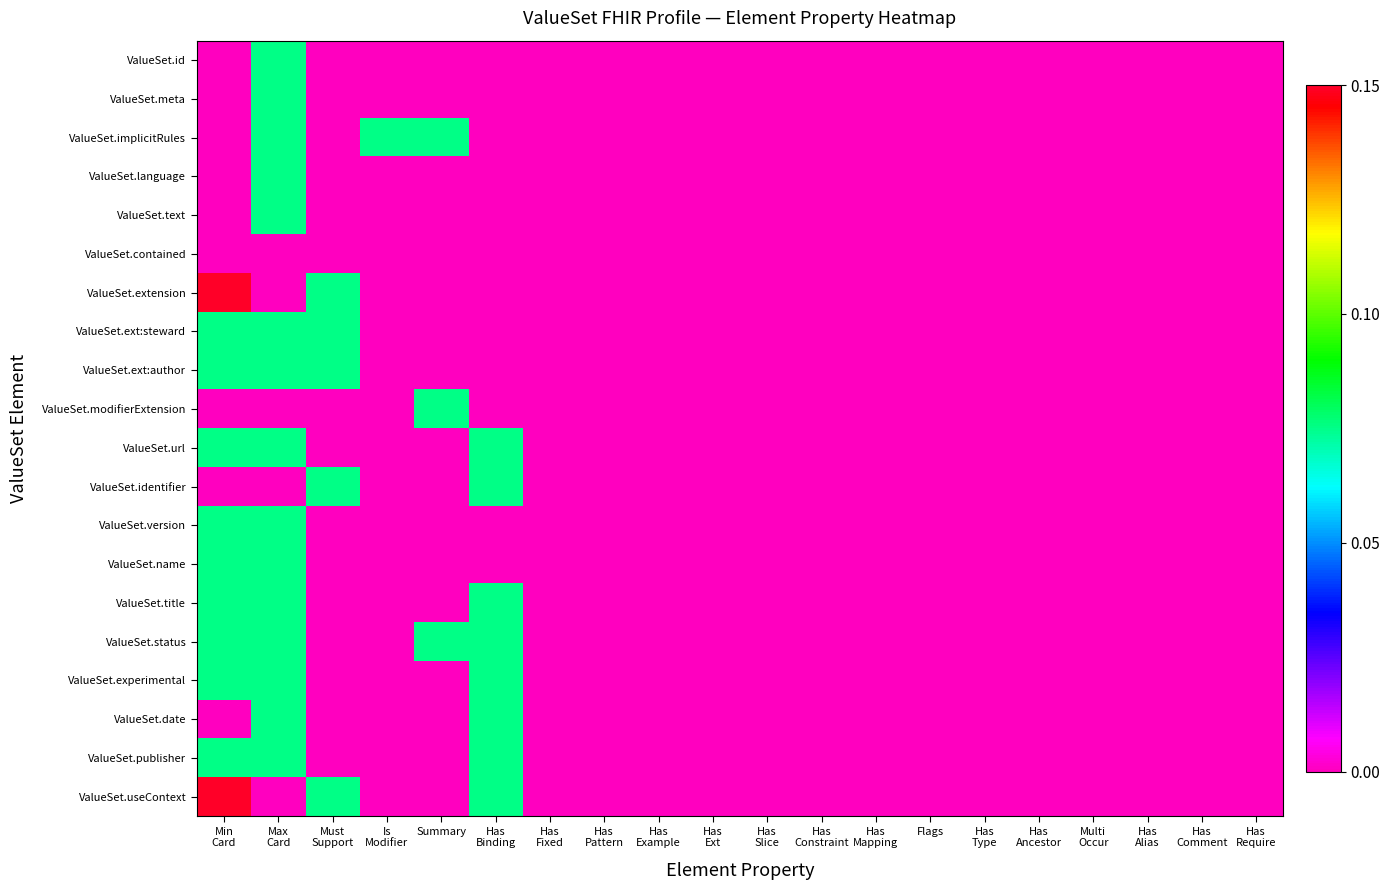

Reading right to left, extract all data points from this chart.

ValueSet.id: Has
Require=0.0	Has
Comment=0.0	Has
Alias=0.0	Multi
Occur=0.0	Has
Ancestor=0.0	Has
Type=0.0	Flags=0.0	Has
Mapping=0.0	Has
Constraint=0.0	Has
Slice=0.0	Has
Ext=0.0	Has
Example=0.0	Has
Pattern=0.0	Has
Fixed=0.0	Has
Binding=0.0	Summary=0.0	Is
Modifier=0.0	Must
Support=0.0	Max
Card=0.1	Min
Card=0.0
ValueSet.meta: Has
Require=0.0	Has
Comment=0.0	Has
Alias=0.0	Multi
Occur=0.0	Has
Ancestor=0.0	Has
Type=0.0	Flags=0.0	Has
Mapping=0.0	Has
Constraint=0.0	Has
Slice=0.0	Has
Ext=0.0	Has
Example=0.0	Has
Pattern=0.0	Has
Fixed=0.0	Has
Binding=0.0	Summary=0.0	Is
Modifier=0.0	Must
Support=0.0	Max
Card=0.1	Min
Card=0.0
ValueSet.implicitRules: Has
Require=0.0	Has
Comment=0.0	Has
Alias=0.0	Multi
Occur=0.0	Has
Ancestor=0.0	Has
Type=0.0	Flags=0.0	Has
Mapping=0.0	Has
Constraint=0.0	Has
Slice=0.0	Has
Ext=0.0	Has
Example=0.0	Has
Pattern=0.0	Has
Fixed=0.0	Has
Binding=0.0	Summary=0.1	Is
Modifier=0.1	Must
Support=0.0	Max
Card=0.1	Min
Card=0.0
ValueSet.language: Has
Require=0.0	Has
Comment=0.0	Has
Alias=0.0	Multi
Occur=0.0	Has
Ancestor=0.0	Has
Type=0.0	Flags=0.0	Has
Mapping=0.0	Has
Constraint=0.0	Has
Slice=0.0	Has
Ext=0.0	Has
Example=0.0	Has
Pattern=0.0	Has
Fixed=0.0	Has
Binding=0.0	Summary=0.0	Is
Modifier=0.0	Must
Support=0.0	Max
Card=0.1	Min
Card=0.0
ValueSet.text: Has
Require=0.0	Has
Comment=0.0	Has
Alias=0.0	Multi
Occur=0.0	Has
Ancestor=0.0	Has
Type=0.0	Flags=0.0	Has
Mapping=0.0	Has
Constraint=0.0	Has
Slice=0.0	Has
Ext=0.0	Has
Example=0.0	Has
Pattern=0.0	Has
Fixed=0.0	Has
Binding=0.0	Summary=0.0	Is
Modifier=0.0	Must
Support=0.0	Max
Card=0.1	Min
Card=0.0
ValueSet.contained: Has
Require=0.0	Has
Comment=0.0	Has
Alias=0.0	Multi
Occur=0.0	Has
Ancestor=0.0	Has
Type=0.0	Flags=0.0	Has
Mapping=0.0	Has
Constraint=0.0	Has
Slice=0.0	Has
Ext=0.0	Has
Example=0.0	Has
Pattern=0.0	Has
Fixed=0.0	Has
Binding=0.0	Summary=0.0	Is
Modifier=0.0	Must
Support=0.0	Max
Card=0.0	Min
Card=0.0
ValueSet.extension: Has
Require=0.0	Has
Comment=0.0	Has
Alias=0.0	Multi
Occur=0.0	Has
Ancestor=0.0	Has
Type=0.0	Flags=0.0	Has
Mapping=0.0	Has
Constraint=0.0	Has
Slice=0.0	Has
Ext=0.0	Has
Example=0.0	Has
Pattern=0.0	Has
Fixed=0.0	Has
Binding=0.0	Summary=0.0	Is
Modifier=0.0	Must
Support=0.1	Max
Card=0.0	Min
Card=0.1
ValueSet.ext:steward: Has
Require=0.0	Has
Comment=0.0	Has
Alias=0.0	Multi
Occur=0.0	Has
Ancestor=0.0	Has
Type=0.0	Flags=0.0	Has
Mapping=0.0	Has
Constraint=0.0	Has
Slice=0.0	Has
Ext=0.0	Has
Example=0.0	Has
Pattern=0.0	Has
Fixed=0.0	Has
Binding=0.0	Summary=0.0	Is
Modifier=0.0	Must
Support=0.1	Max
Card=0.1	Min
Card=0.1
ValueSet.ext:author: Has
Require=0.0	Has
Comment=0.0	Has
Alias=0.0	Multi
Occur=0.0	Has
Ancestor=0.0	Has
Type=0.0	Flags=0.0	Has
Mapping=0.0	Has
Constraint=0.0	Has
Slice=0.0	Has
Ext=0.0	Has
Example=0.0	Has
Pattern=0.0	Has
Fixed=0.0	Has
Binding=0.0	Summary=0.0	Is
Modifier=0.0	Must
Support=0.1	Max
Card=0.1	Min
Card=0.1
ValueSet.modifierExtension: Has
Require=0.0	Has
Comment=0.0	Has
Alias=0.0	Multi
Occur=0.0	Has
Ancestor=0.0	Has
Type=0.0	Flags=0.0	Has
Mapping=0.0	Has
Constraint=0.0	Has
Slice=0.0	Has
Ext=0.0	Has
Example=0.0	Has
Pattern=0.0	Has
Fixed=0.0	Has
Binding=0.0	Summary=0.1	Is
Modifier=0.0	Must
Support=0.0	Max
Card=0.0	Min
Card=0.0
ValueSet.url: Has
Require=0.0	Has
Comment=0.0	Has
Alias=0.0	Multi
Occur=0.0	Has
Ancestor=0.0	Has
Type=0.0	Flags=0.0	Has
Mapping=0.0	Has
Constraint=0.0	Has
Slice=0.0	Has
Ext=0.0	Has
Example=0.0	Has
Pattern=0.0	Has
Fixed=0.0	Has
Binding=0.1	Summary=0.0	Is
Modifier=0.0	Must
Support=0.0	Max
Card=0.1	Min
Card=0.1
ValueSet.identifier: Has
Require=0.0	Has
Comment=0.0	Has
Alias=0.0	Multi
Occur=0.0	Has
Ancestor=0.0	Has
Type=0.0	Flags=0.0	Has
Mapping=0.0	Has
Constraint=0.0	Has
Slice=0.0	Has
Ext=0.0	Has
Example=0.0	Has
Pattern=0.0	Has
Fixed=0.0	Has
Binding=0.1	Summary=0.0	Is
Modifier=0.0	Must
Support=0.1	Max
Card=0.0	Min
Card=0.0
ValueSet.version: Has
Require=0.0	Has
Comment=0.0	Has
Alias=0.0	Multi
Occur=0.0	Has
Ancestor=0.0	Has
Type=0.0	Flags=0.0	Has
Mapping=0.0	Has
Constraint=0.0	Has
Slice=0.0	Has
Ext=0.0	Has
Example=0.0	Has
Pattern=0.0	Has
Fixed=0.0	Has
Binding=0.0	Summary=0.0	Is
Modifier=0.0	Must
Support=0.0	Max
Card=0.1	Min
Card=0.1
ValueSet.name: Has
Require=0.0	Has
Comment=0.0	Has
Alias=0.0	Multi
Occur=0.0	Has
Ancestor=0.0	Has
Type=0.0	Flags=0.0	Has
Mapping=0.0	Has
Constraint=0.0	Has
Slice=0.0	Has
Ext=0.0	Has
Example=0.0	Has
Pattern=0.0	Has
Fixed=0.0	Has
Binding=0.0	Summary=0.0	Is
Modifier=0.0	Must
Support=0.0	Max
Card=0.1	Min
Card=0.1
ValueSet.title: Has
Require=0.0	Has
Comment=0.0	Has
Alias=0.0	Multi
Occur=0.0	Has
Ancestor=0.0	Has
Type=0.0	Flags=0.0	Has
Mapping=0.0	Has
Constraint=0.0	Has
Slice=0.0	Has
Ext=0.0	Has
Example=0.0	Has
Pattern=0.0	Has
Fixed=0.0	Has
Binding=0.1	Summary=0.0	Is
Modifier=0.0	Must
Support=0.0	Max
Card=0.1	Min
Card=0.1
ValueSet.status: Has
Require=0.0	Has
Comment=0.0	Has
Alias=0.0	Multi
Occur=0.0	Has
Ancestor=0.0	Has
Type=0.0	Flags=0.0	Has
Mapping=0.0	Has
Constraint=0.0	Has
Slice=0.0	Has
Ext=0.0	Has
Example=0.0	Has
Pattern=0.0	Has
Fixed=0.0	Has
Binding=0.1	Summary=0.1	Is
Modifier=0.0	Must
Support=0.0	Max
Card=0.1	Min
Card=0.1
ValueSet.experimental: Has
Require=0.0	Has
Comment=0.0	Has
Alias=0.0	Multi
Occur=0.0	Has
Ancestor=0.0	Has
Type=0.0	Flags=0.0	Has
Mapping=0.0	Has
Constraint=0.0	Has
Slice=0.0	Has
Ext=0.0	Has
Example=0.0	Has
Pattern=0.0	Has
Fixed=0.0	Has
Binding=0.1	Summary=0.0	Is
Modifier=0.0	Must
Support=0.0	Max
Card=0.1	Min
Card=0.1
ValueSet.date: Has
Require=0.0	Has
Comment=0.0	Has
Alias=0.0	Multi
Occur=0.0	Has
Ancestor=0.0	Has
Type=0.0	Flags=0.0	Has
Mapping=0.0	Has
Constraint=0.0	Has
Slice=0.0	Has
Ext=0.0	Has
Example=0.0	Has
Pattern=0.0	Has
Fixed=0.0	Has
Binding=0.1	Summary=0.0	Is
Modifier=0.0	Must
Support=0.0	Max
Card=0.1	Min
Card=0.0
ValueSet.publisher: Has
Require=0.0	Has
Comment=0.0	Has
Alias=0.0	Multi
Occur=0.0	Has
Ancestor=0.0	Has
Type=0.0	Flags=0.0	Has
Mapping=0.0	Has
Constraint=0.0	Has
Slice=0.0	Has
Ext=0.0	Has
Example=0.0	Has
Pattern=0.0	Has
Fixed=0.0	Has
Binding=0.1	Summary=0.0	Is
Modifier=0.0	Must
Support=0.0	Max
Card=0.1	Min
Card=0.1
ValueSet.useContext: Has
Require=0.0	Has
Comment=0.0	Has
Alias=0.0	Multi
Occur=0.0	Has
Ancestor=0.0	Has
Type=0.0	Flags=0.0	Has
Mapping=0.0	Has
Constraint=0.0	Has
Slice=0.0	Has
Ext=0.0	Has
Example=0.0	Has
Pattern=0.0	Has
Fixed=0.0	Has
Binding=0.1	Summary=0.0	Is
Modifier=0.0	Must
Support=0.1	Max
Card=0.0	Min
Card=0.1